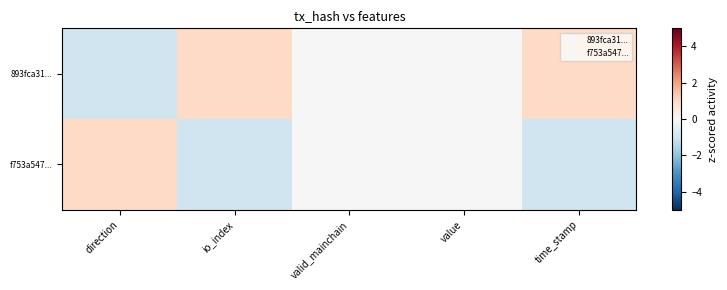

Reading left to right, extract all data points from this chart.

893fca31...: direction=-1	io_index=1	valid_mainchain=0	value=0	time_stamp=1
f753a547...: direction=1	io_index=-1	valid_mainchain=0	value=0	time_stamp=-1